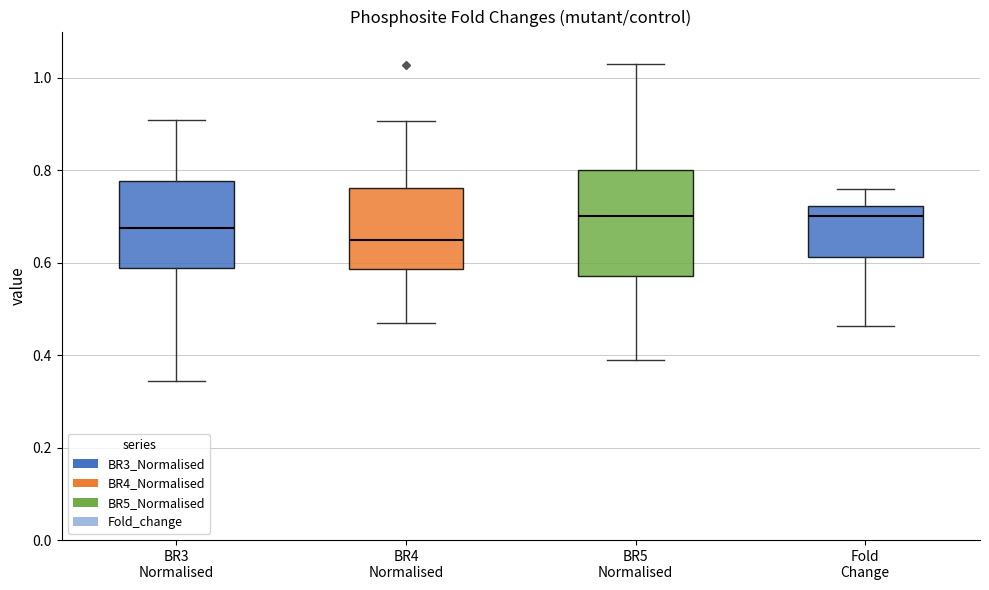

Comparing the boxes themselves (not the whiskers), which one is the tallest?

BR5 Normalised